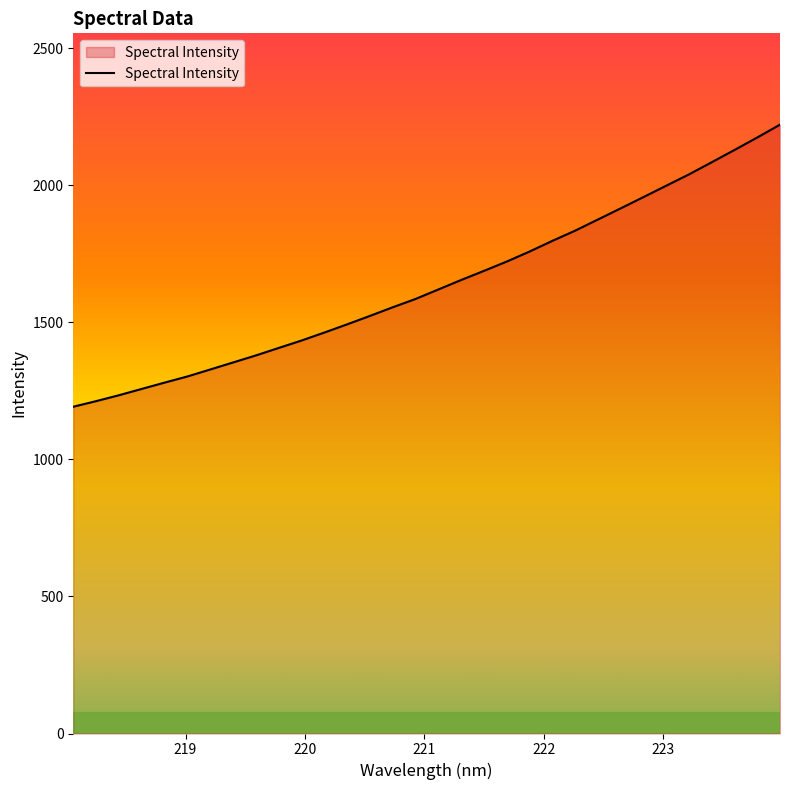

What is the maximum value shown in the chart?

2221.7